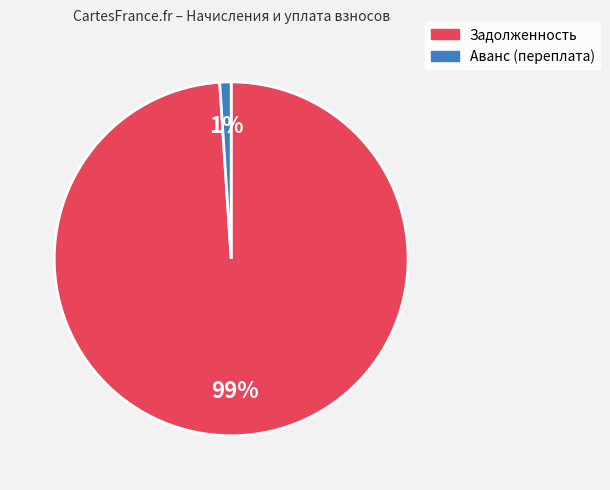

Is there any slice that represents more than half of the pie?

Yes